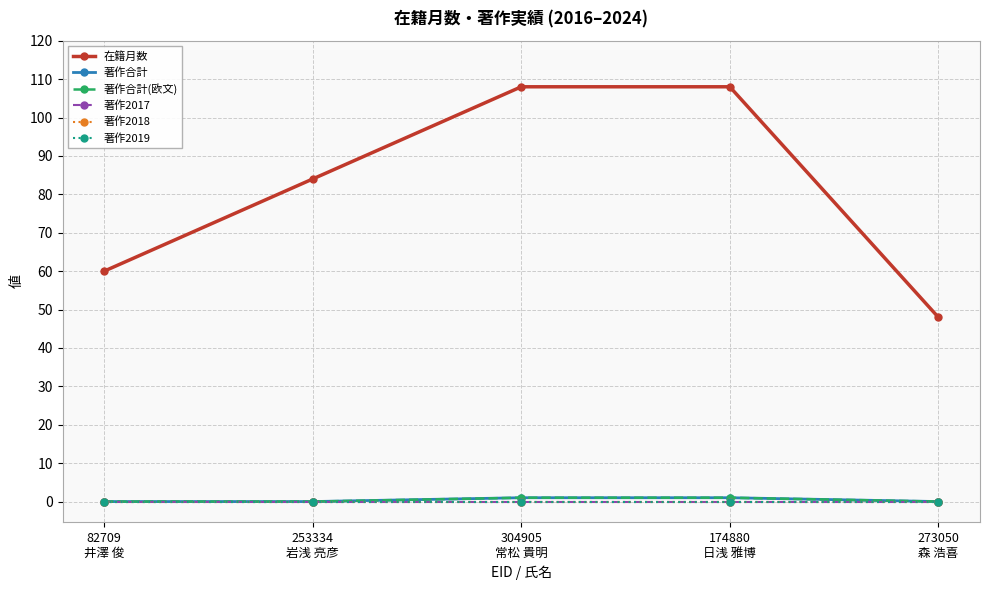

Is this an area chart (filled region under the line)?

No